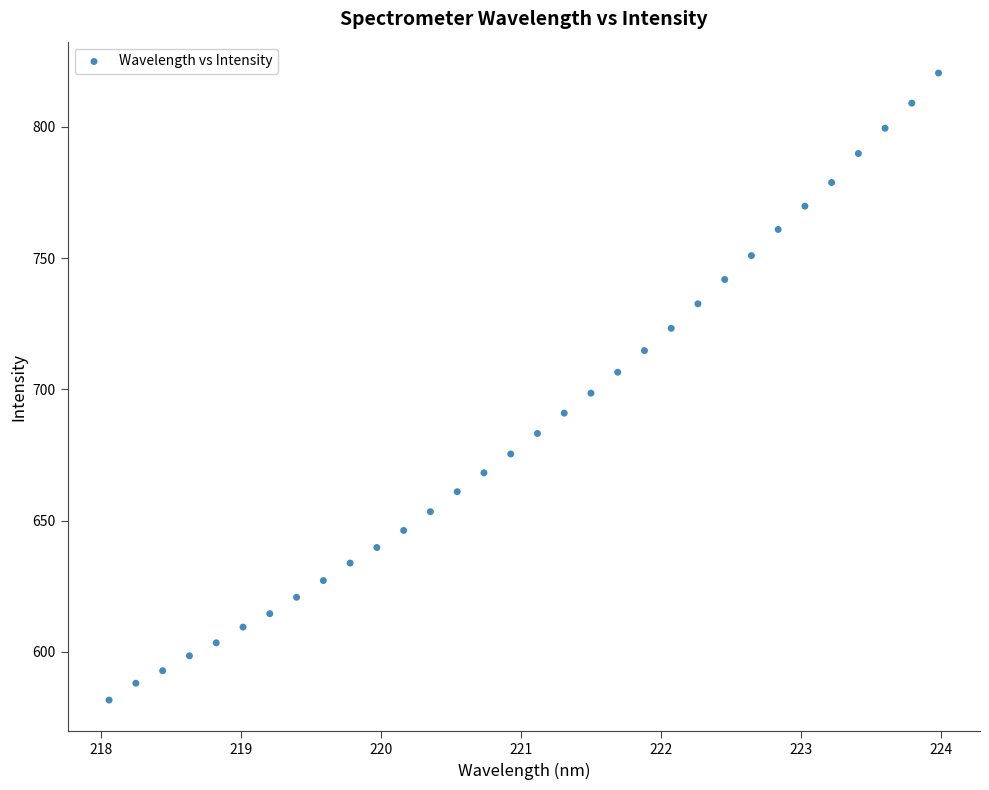

What is the range of Y values (max minus min)?

238.8